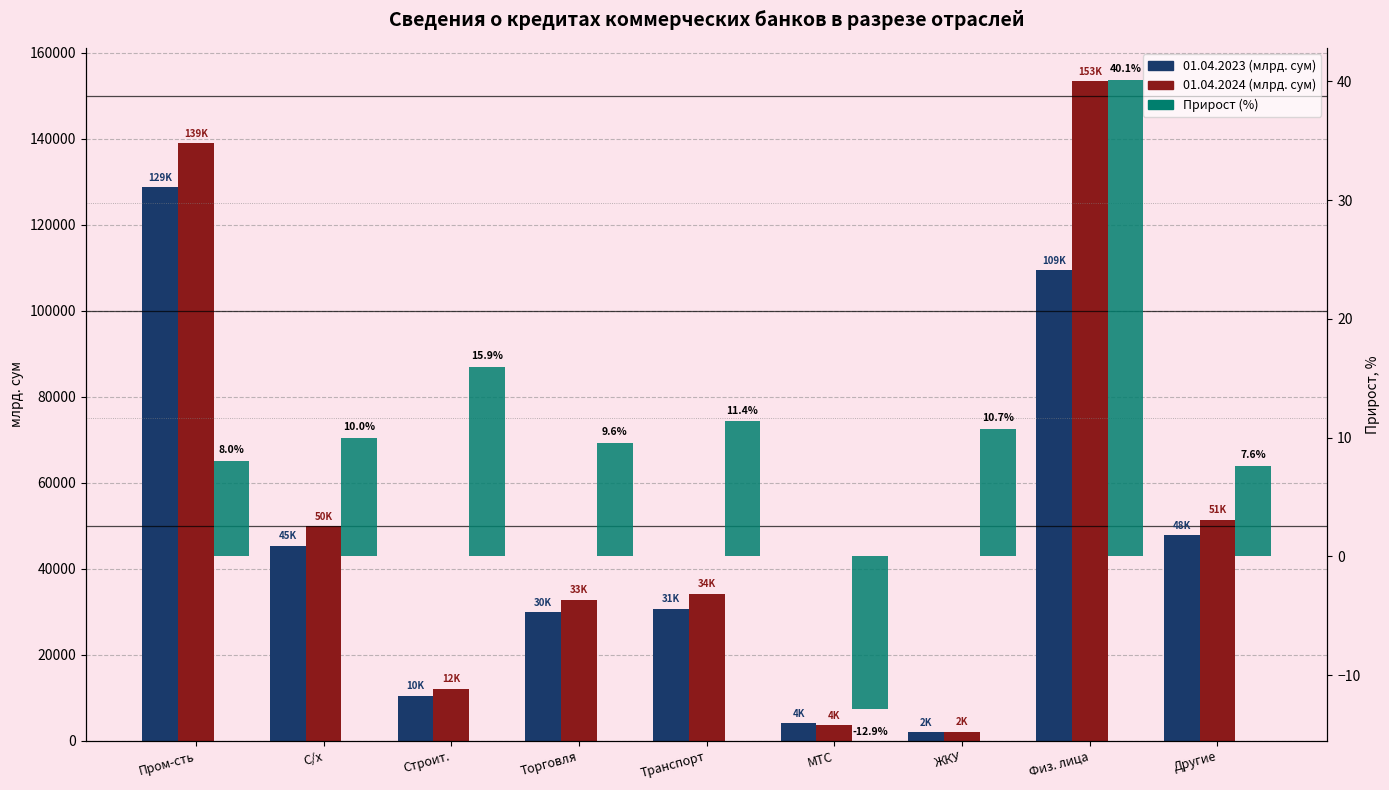

How many groups of bars are there?

9